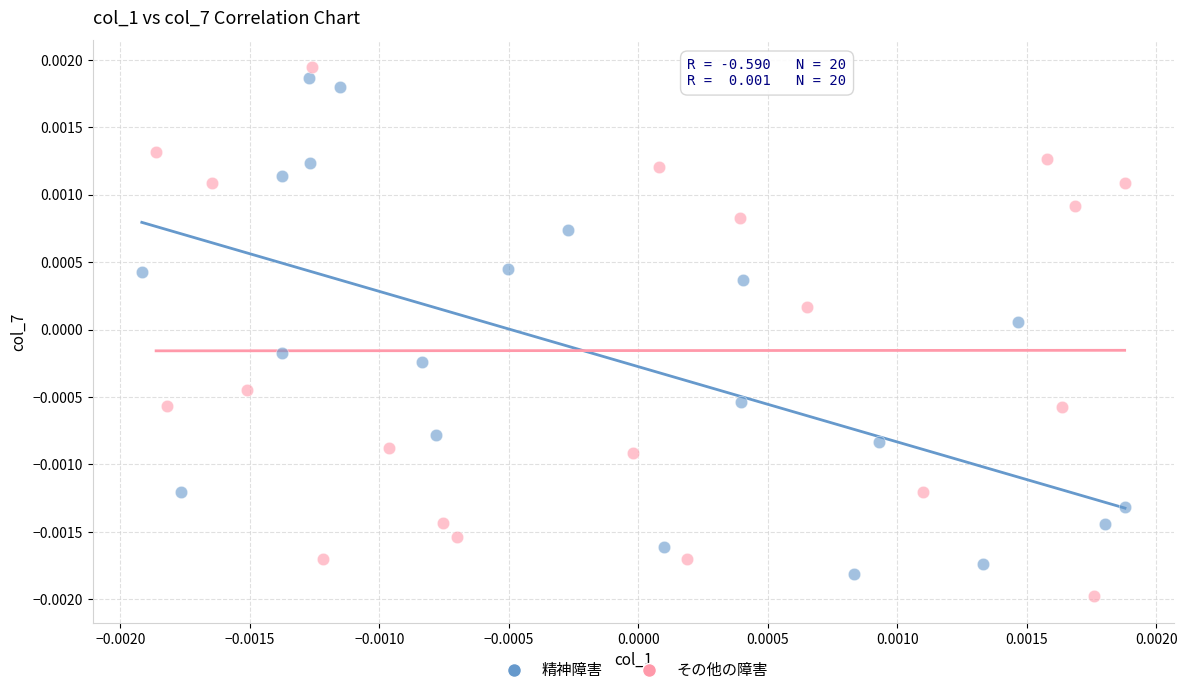

What are all the series names shown in the legend?

精神障害, その他の障害